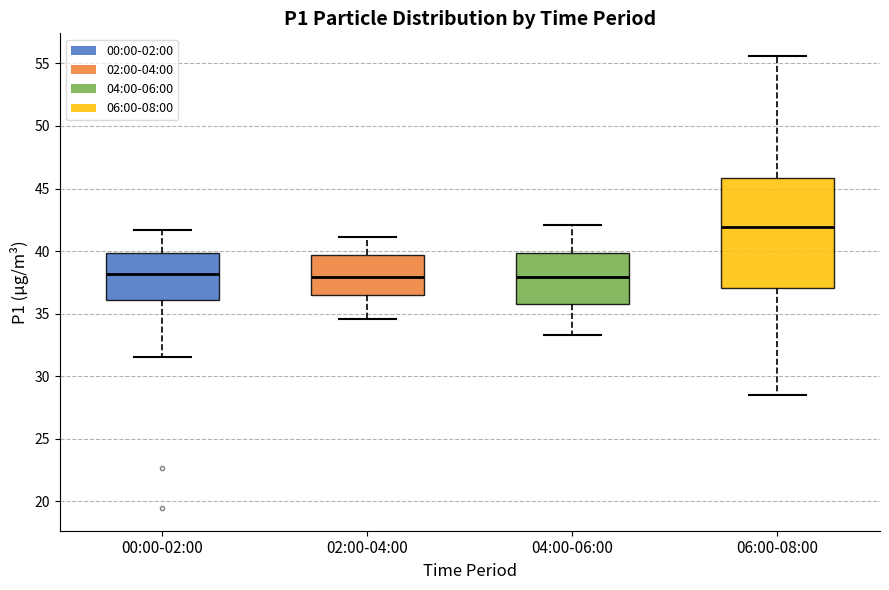

Reading left to right, transcribe this box plot: for each box, give where its median line is, the range the box spans, and where its two whiskers end, as read against the y-axis. The values are not printed on the chart, so give them approximately, as read against the axis.

00:00-02:00: median 38.0, box 36.0 to 40.0, whiskers 31.5 to 41.5
02:00-04:00: median 38.0, box 36.5 to 39.5, whiskers 34.5 to 41.0
04:00-06:00: median 38.0, box 36.0 to 40.0, whiskers 33.5 to 42.0
06:00-08:00: median 42.0, box 37.0 to 46.0, whiskers 28.5 to 55.5